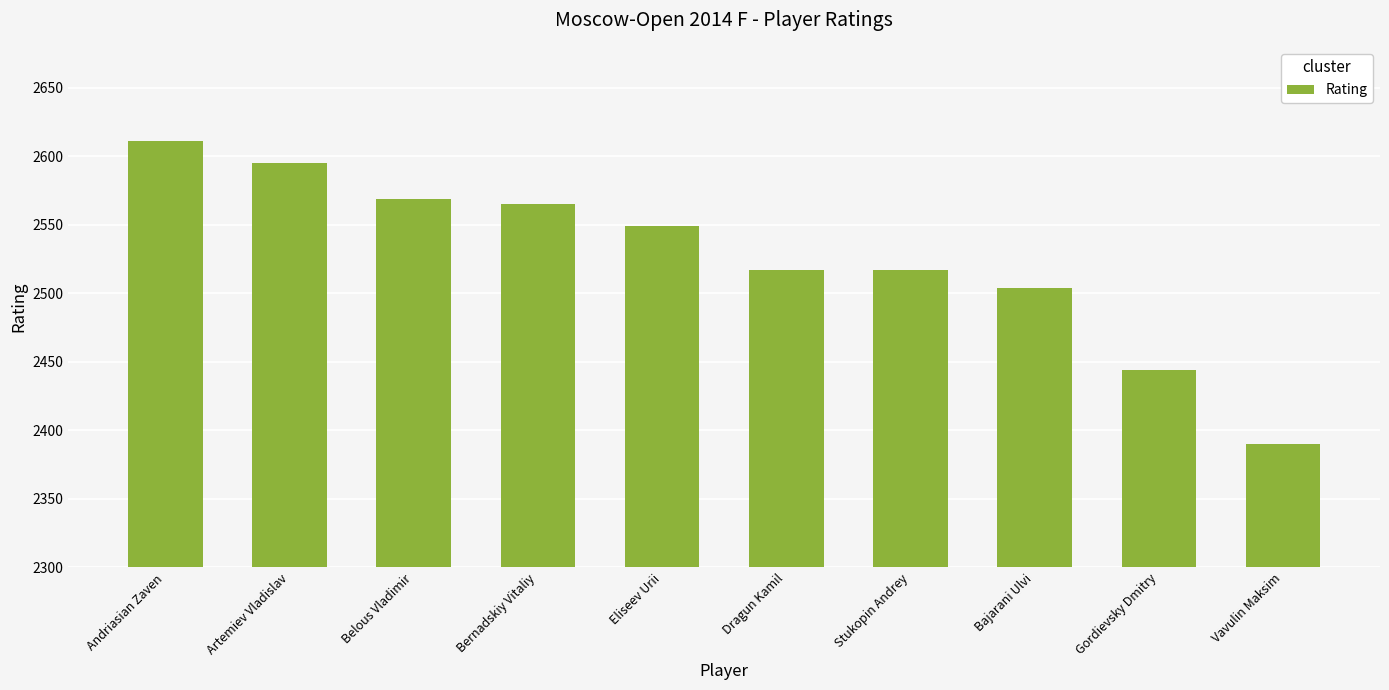

Is it true that the value at Belous Vladimir is 588?

False